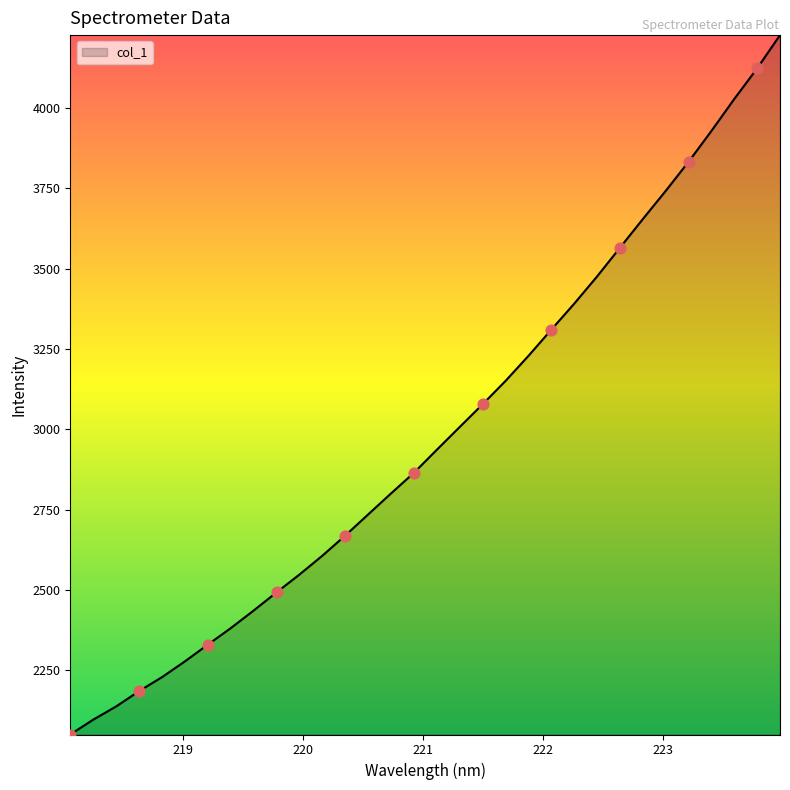

What is the maximum value shown in the chart?

4227.2